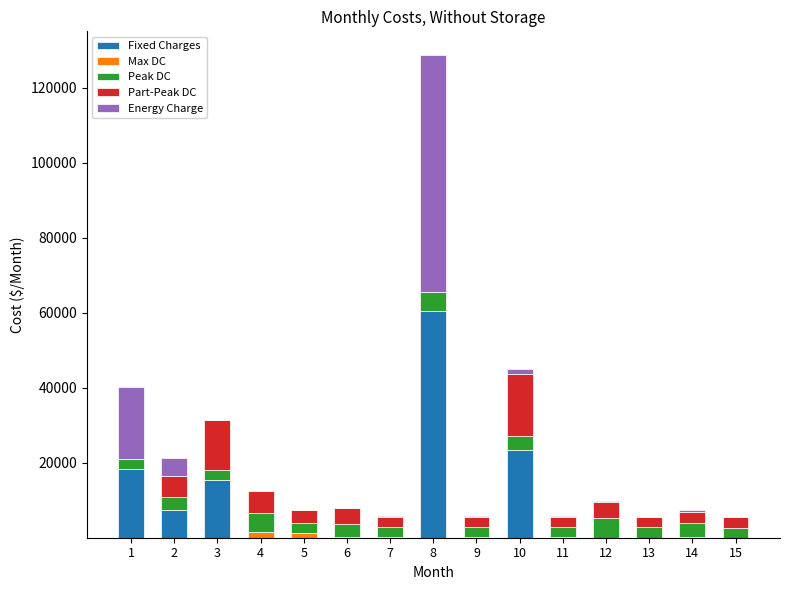

At which category is the sum across all series the highest?

8